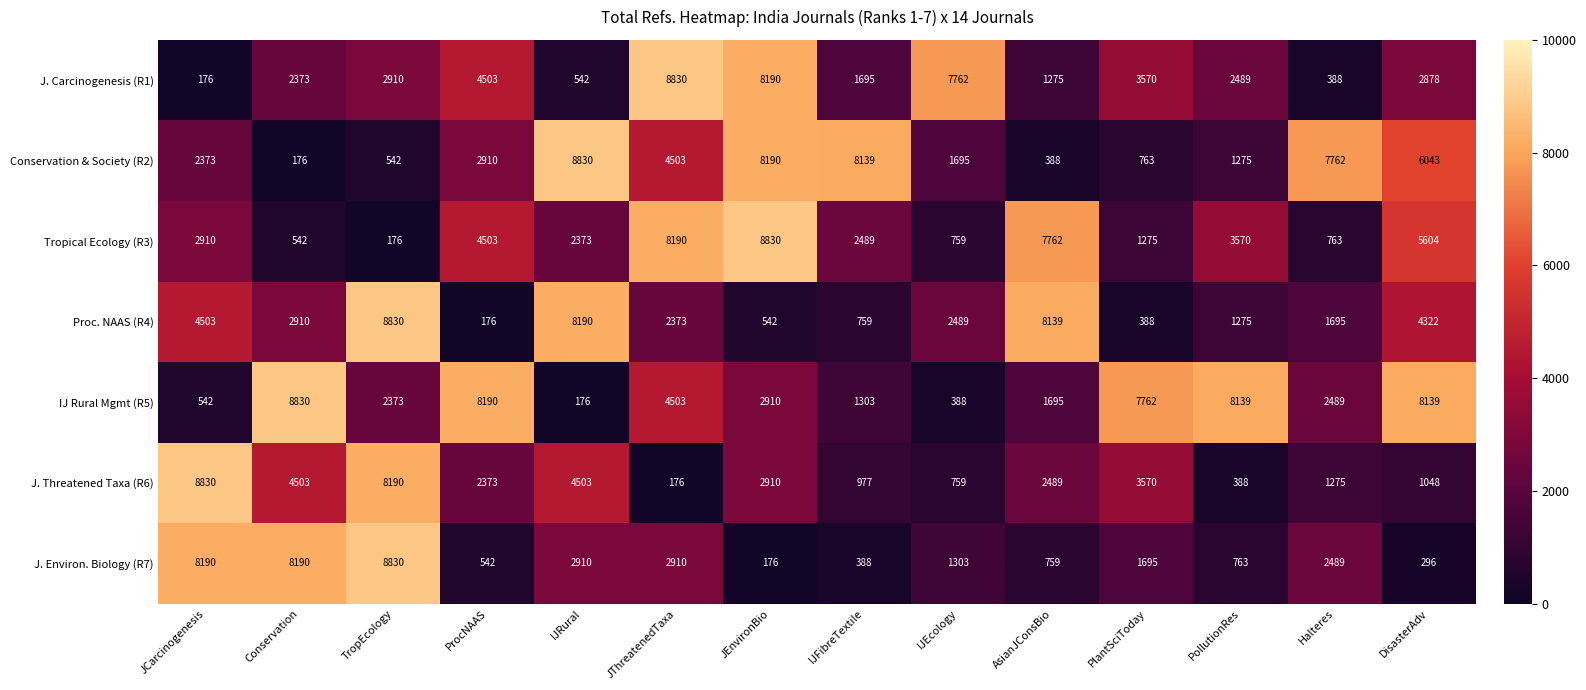

What is the total value across all series at PlantSciToday?

19023